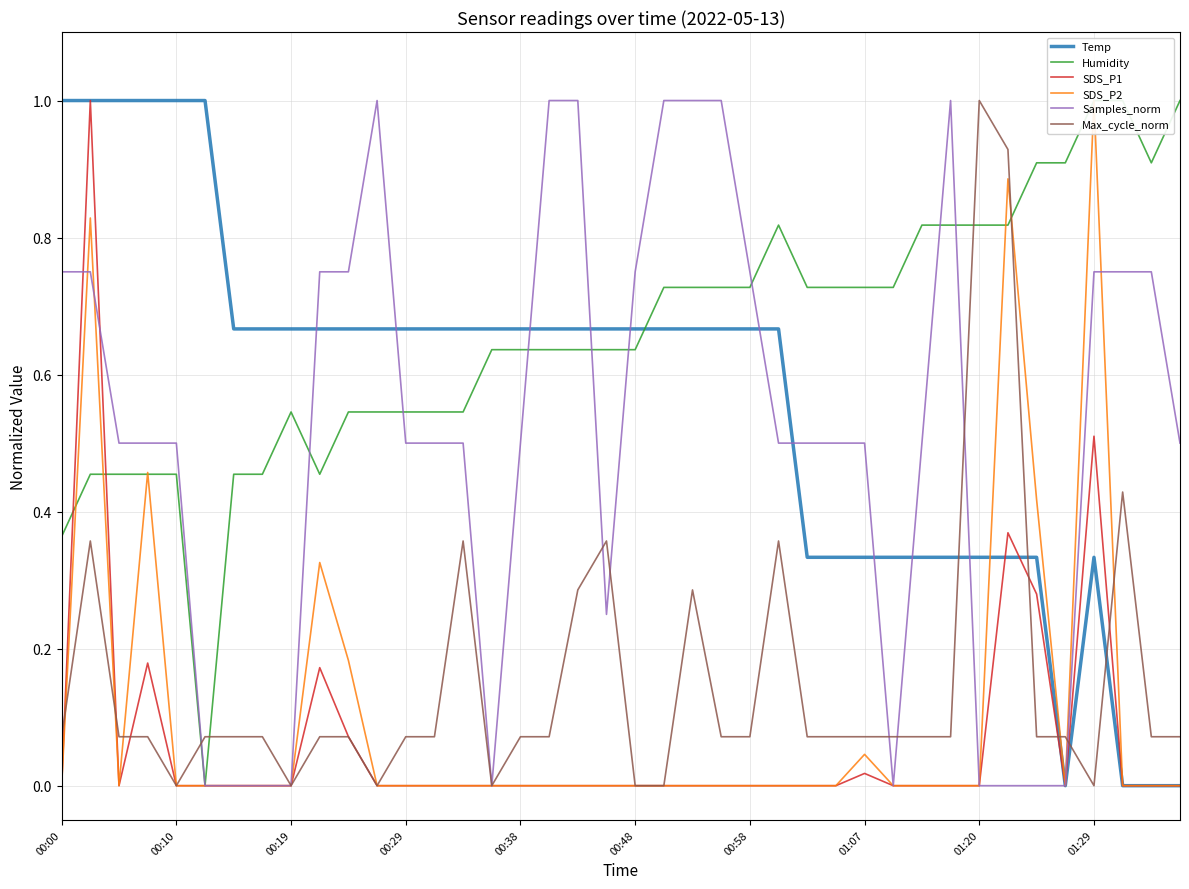

True or false: SDS_P2 and SDS_P1 cross at least once.

False